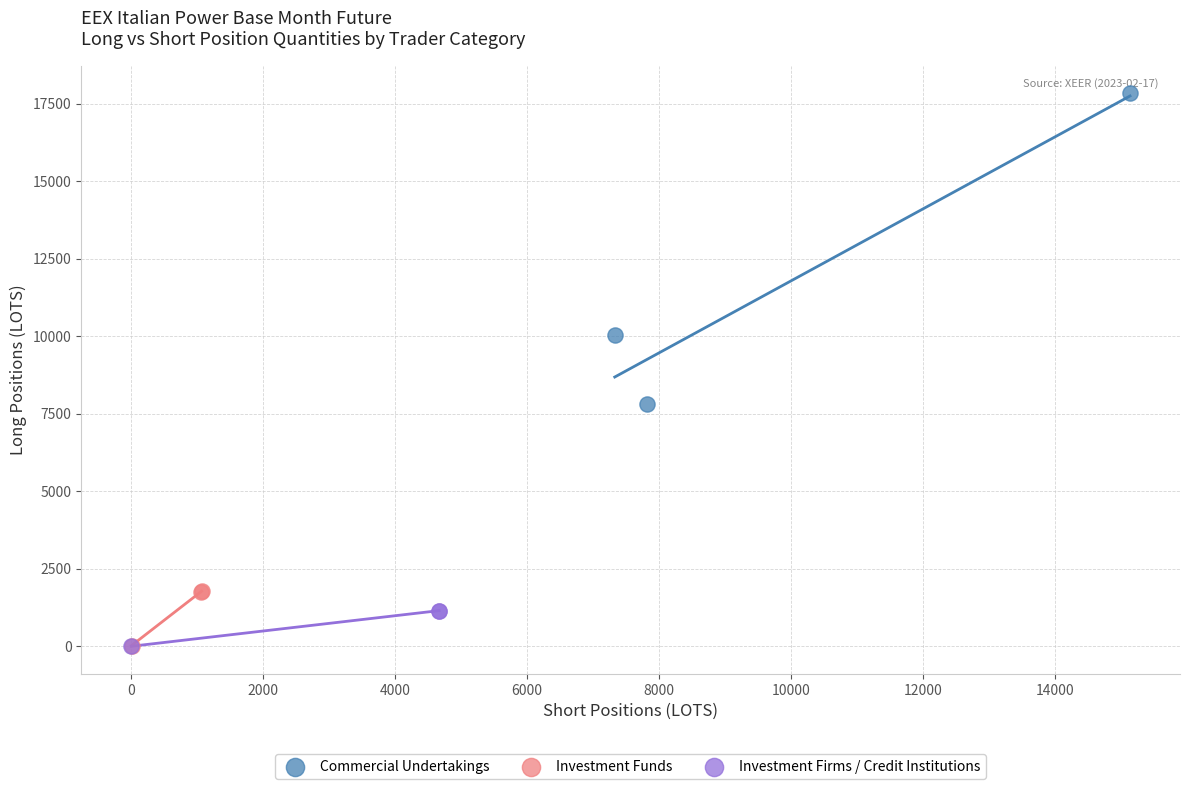

Which series has the largest Y range (max minus min)?

Commercial Undertakings